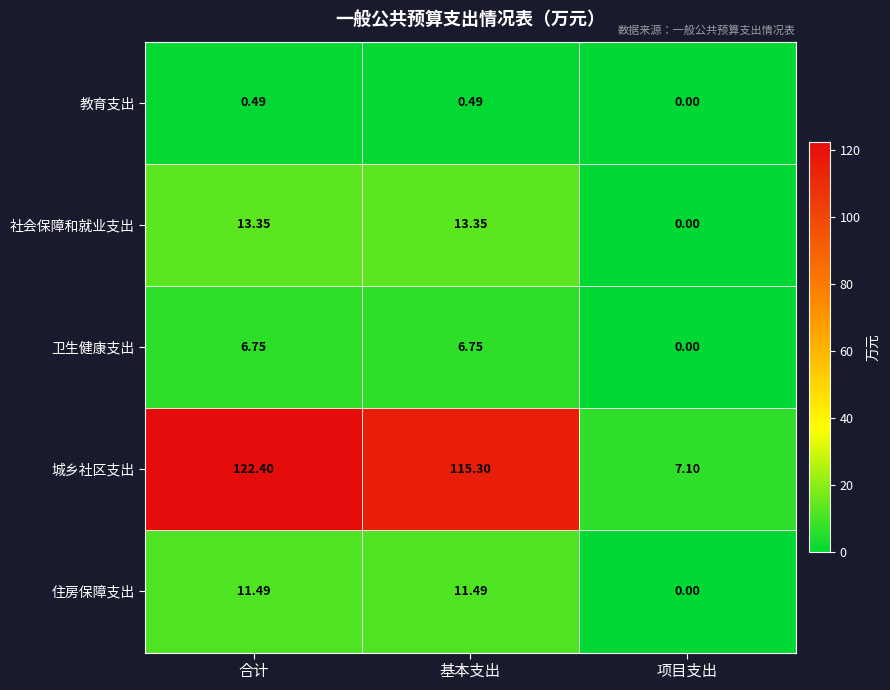

At which label is 住房保障支出 closest to 5?

项目支出